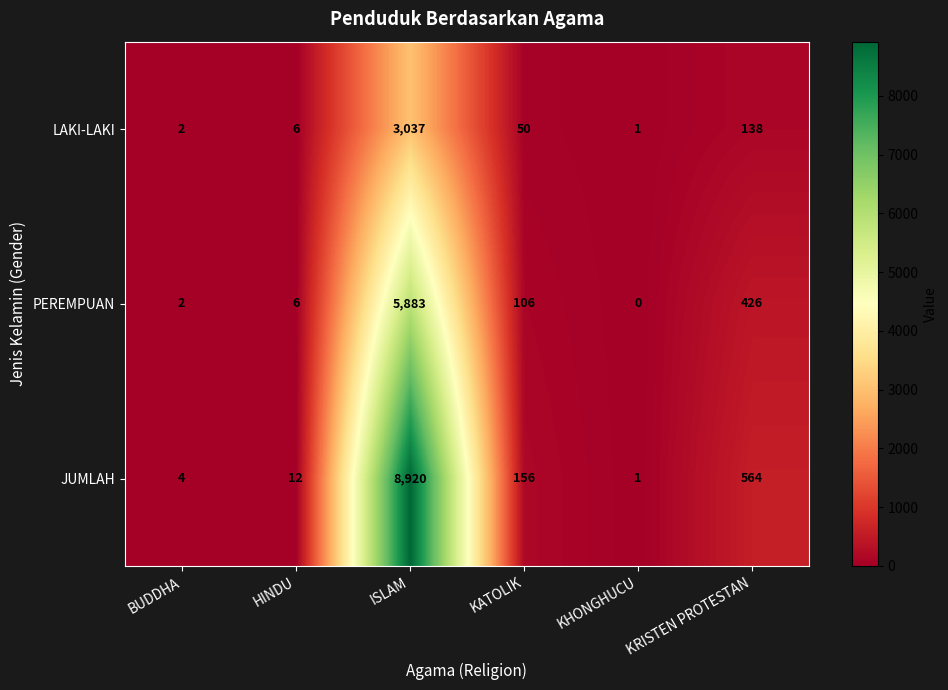

At which label does LAKI-LAKI first exceed 50?

ISLAM